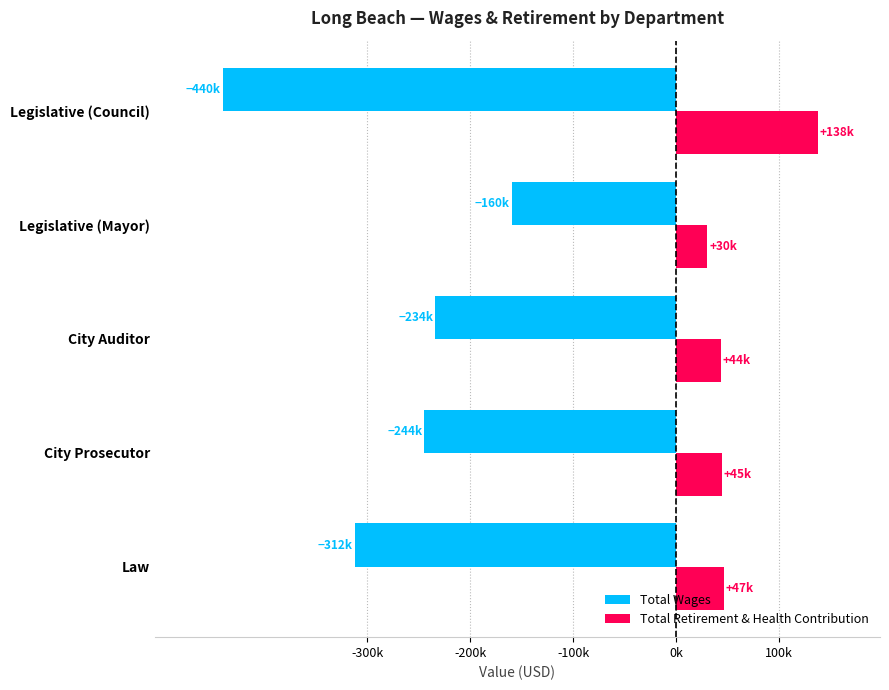

What position from the left is Legislative (Council)?

5